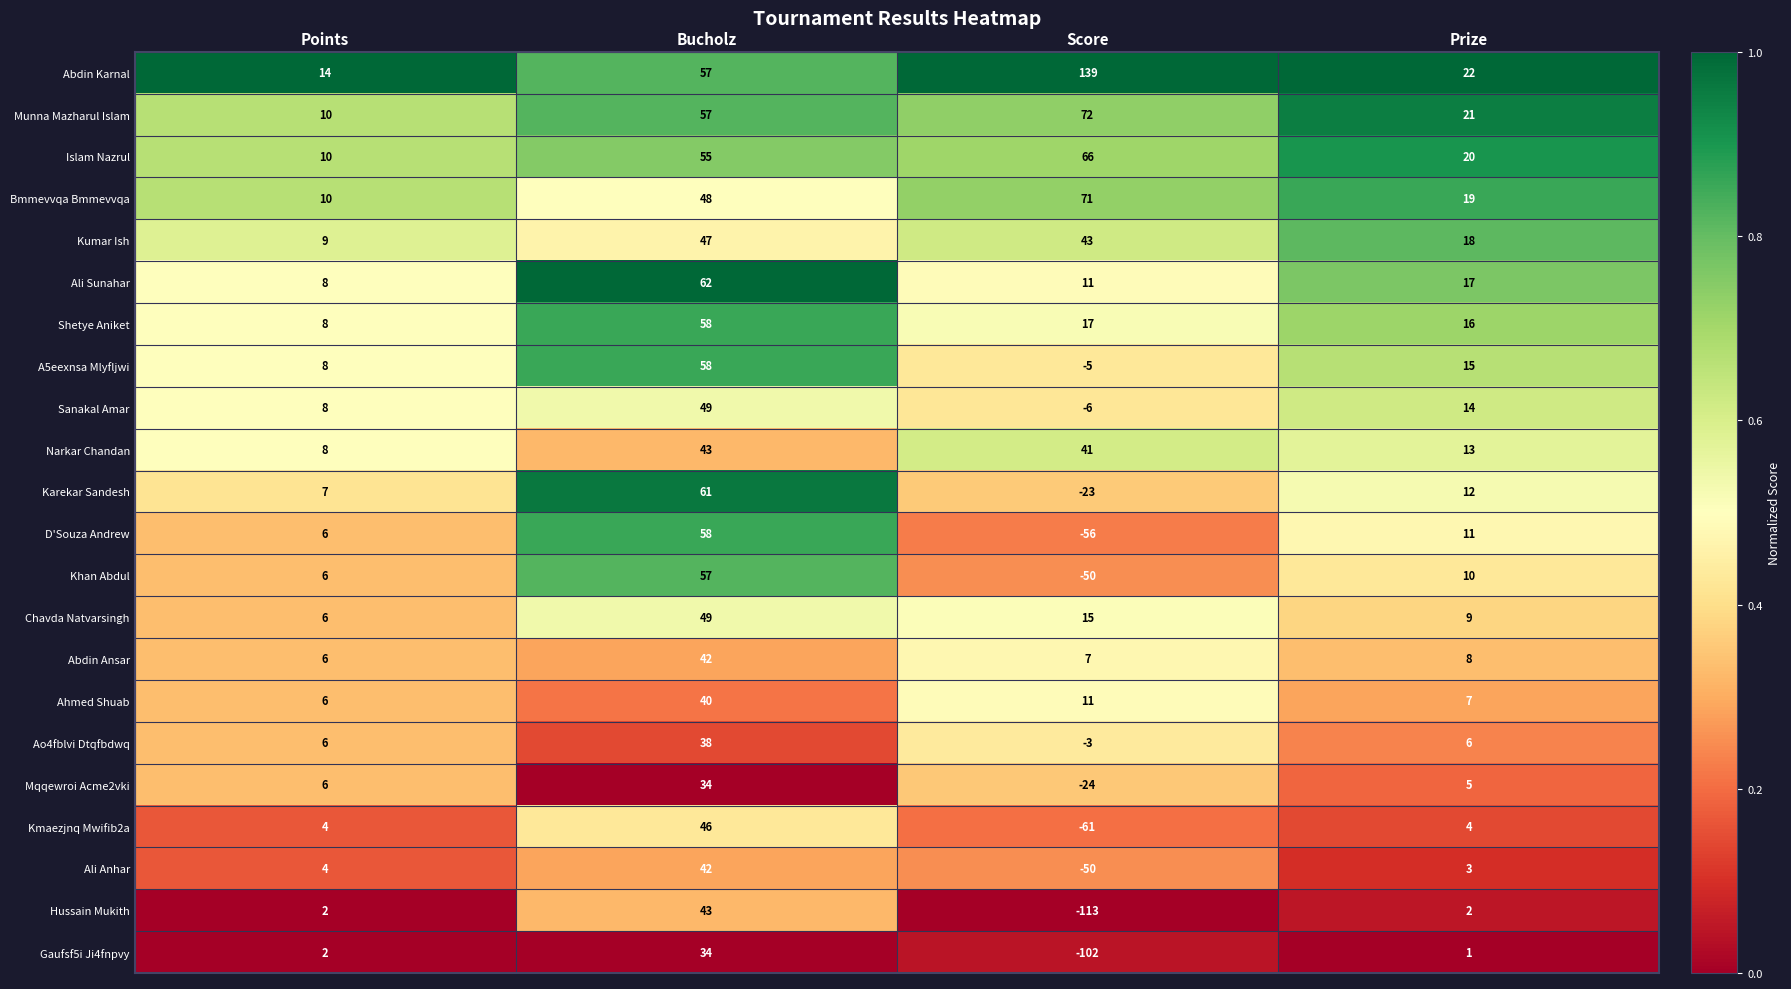

At which category does the chart reach its peak across all series?

Score